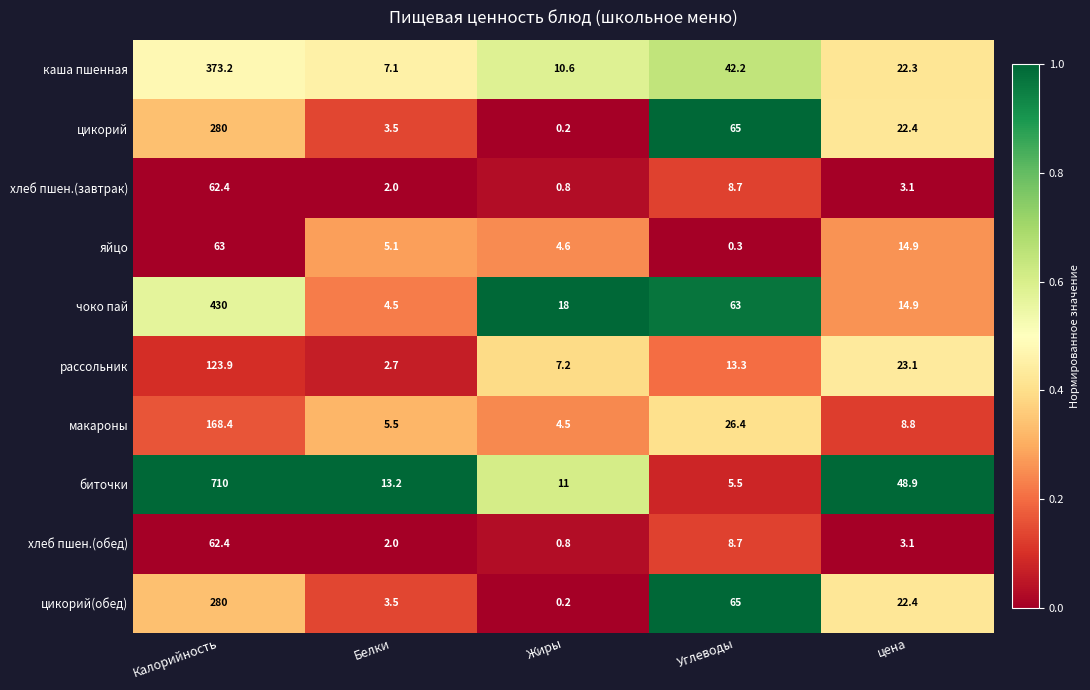

What is the sum of the цикорий values at Углеводы and Жиры?

65.2